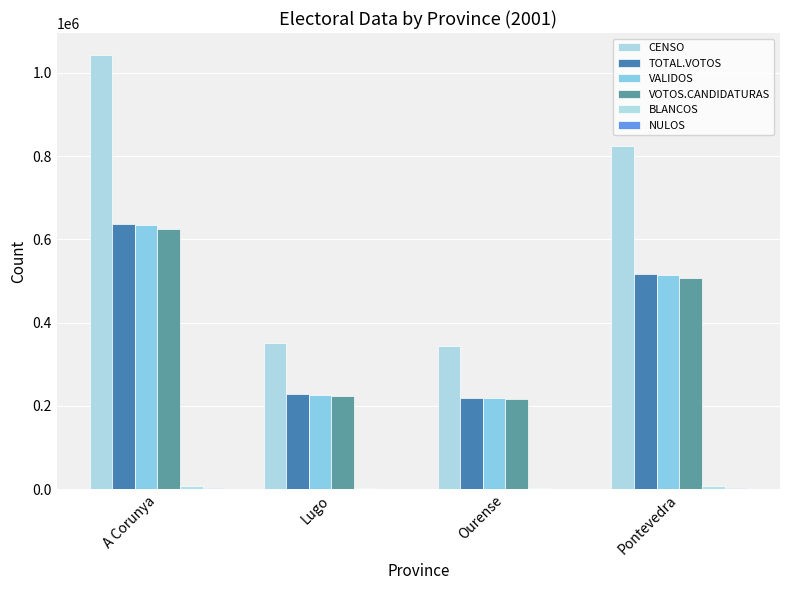

Count the number of data series in this chart.

6